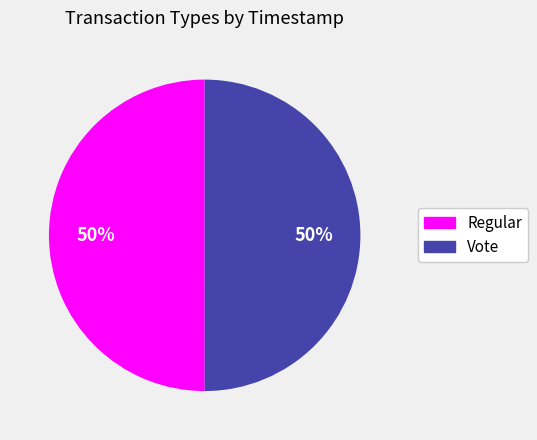

To the nearest percent, what portion does Regular represent?

50%